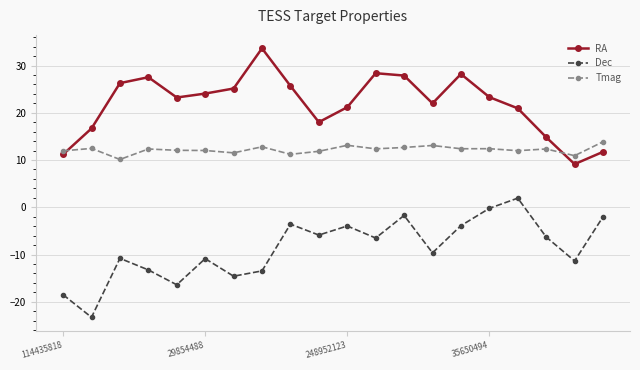

What is the value of the RA point at the 10th from the left?

18.0